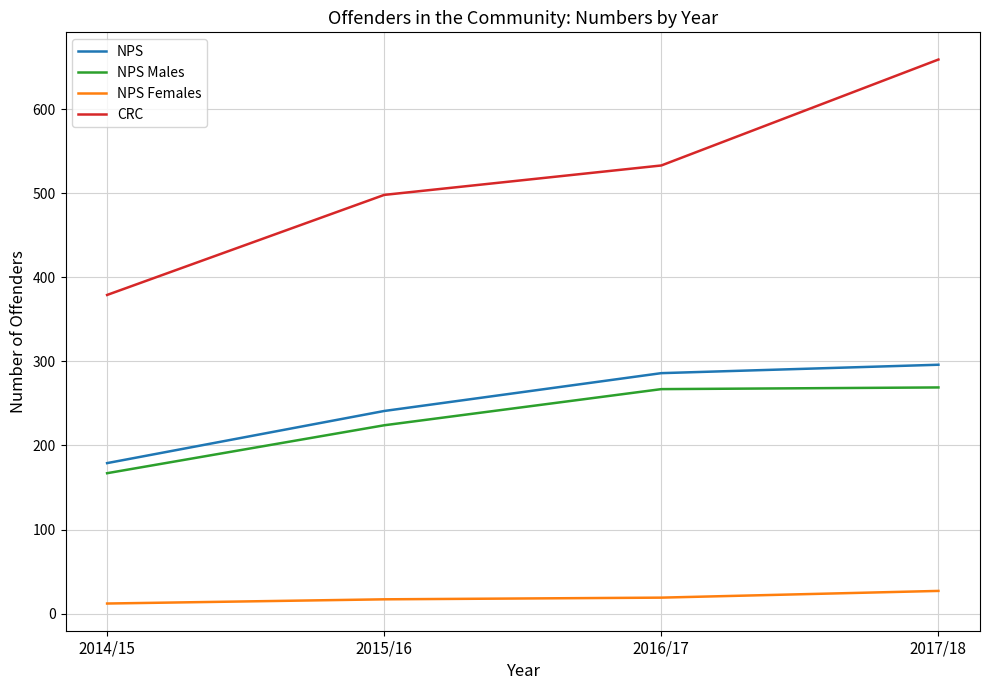

How many categories are shown in the chart?

4